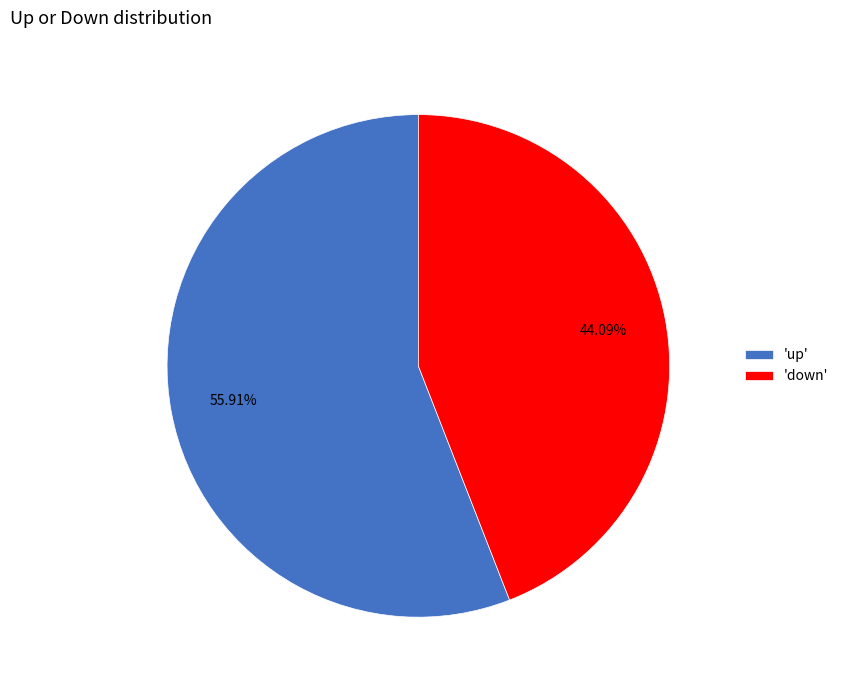

Approximately how many times larger is the value at 'up' compared to 'down'?

1.3